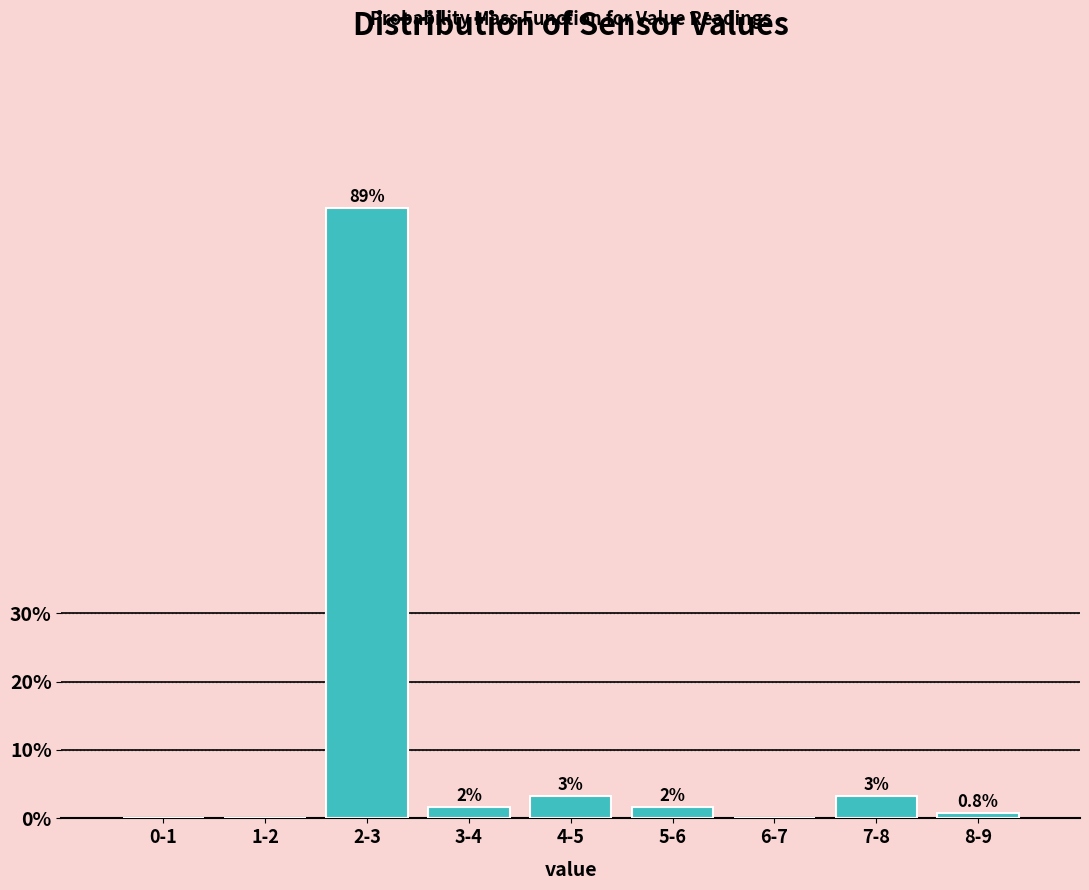

Are the bars horizontal?

No